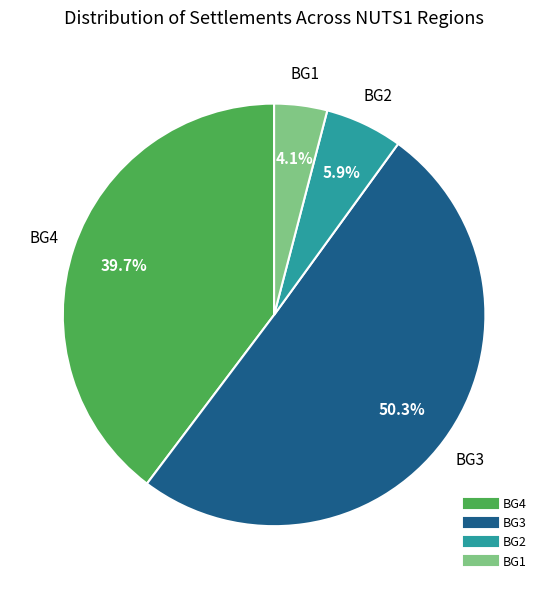

Is there a majority slice in this chart?

Yes